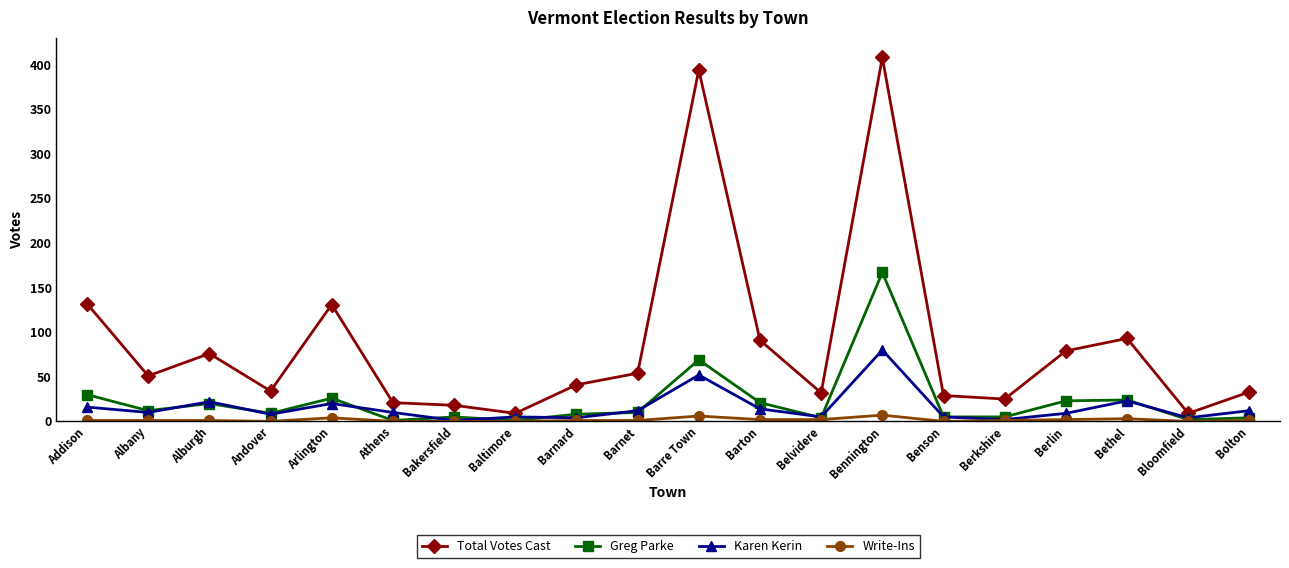

What is the greatest value displayed?

408